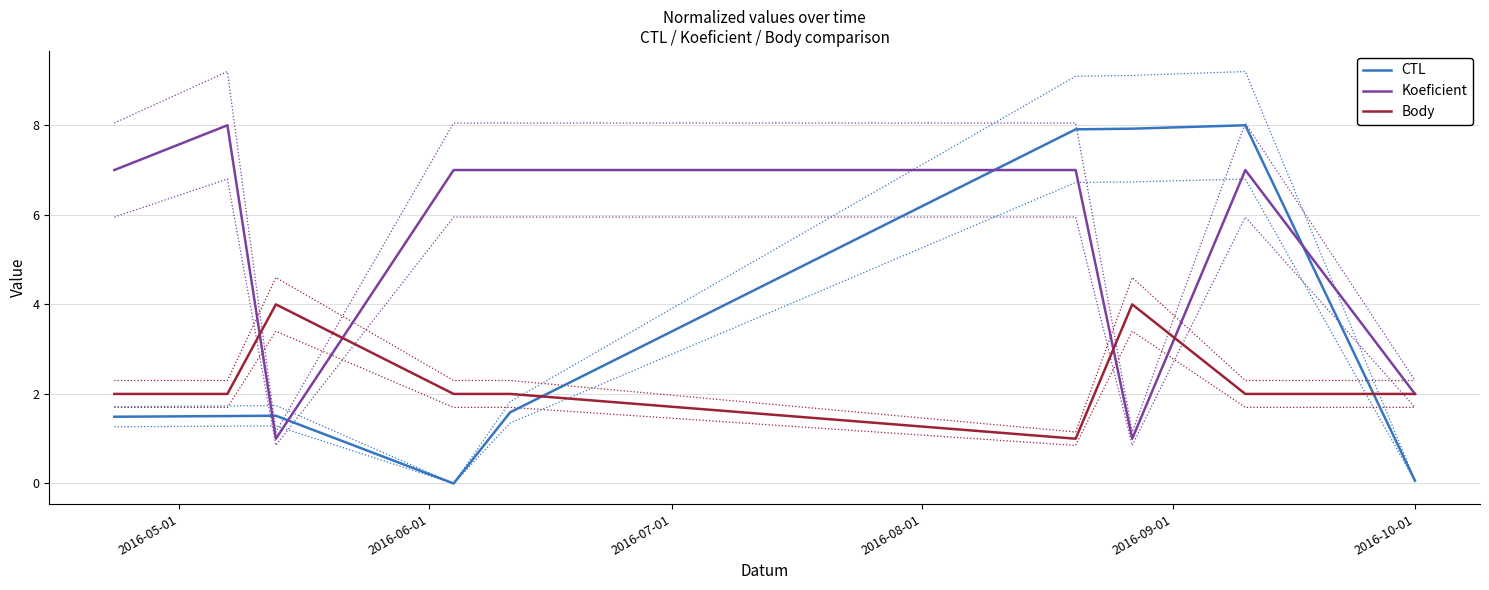

How many times do Koeficient and CTL cross each other?

4